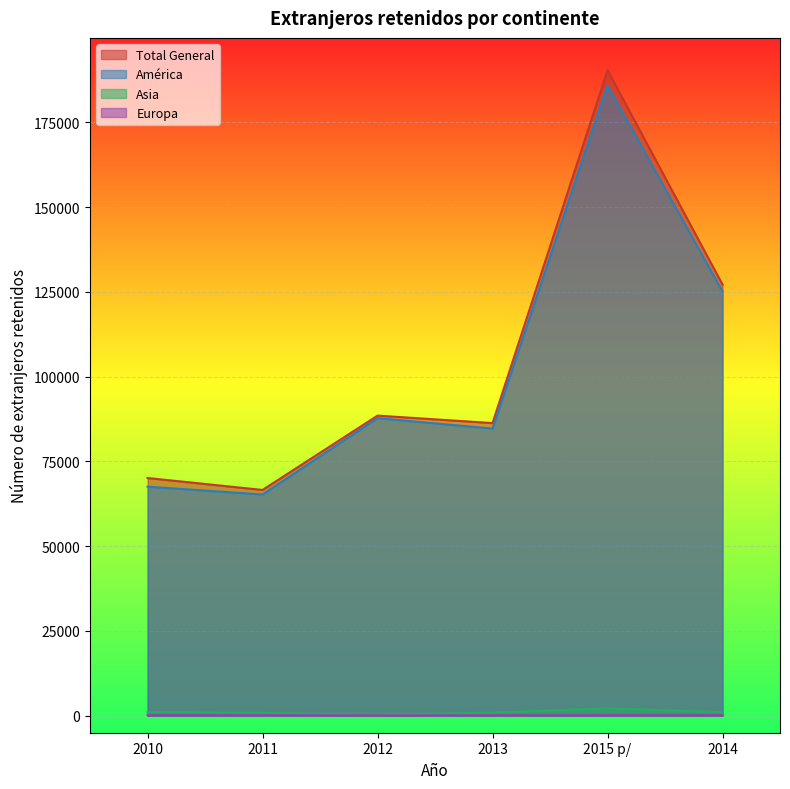

In Asia, how many points are lower than both neighbors (excluding endpoints)?

1